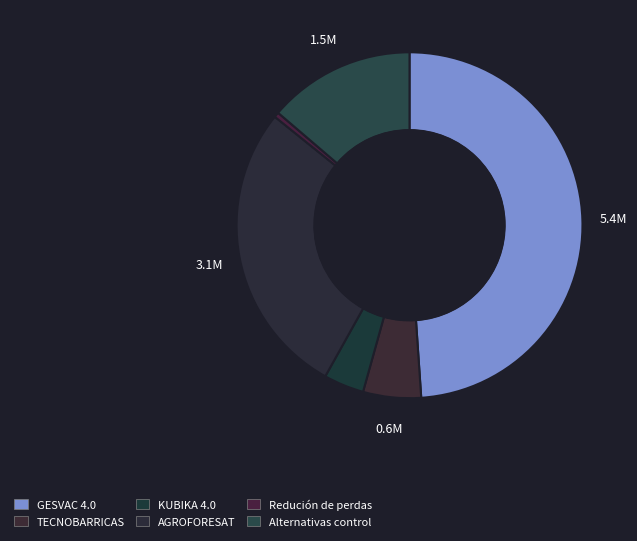

How many slices are in this pie chart?

6